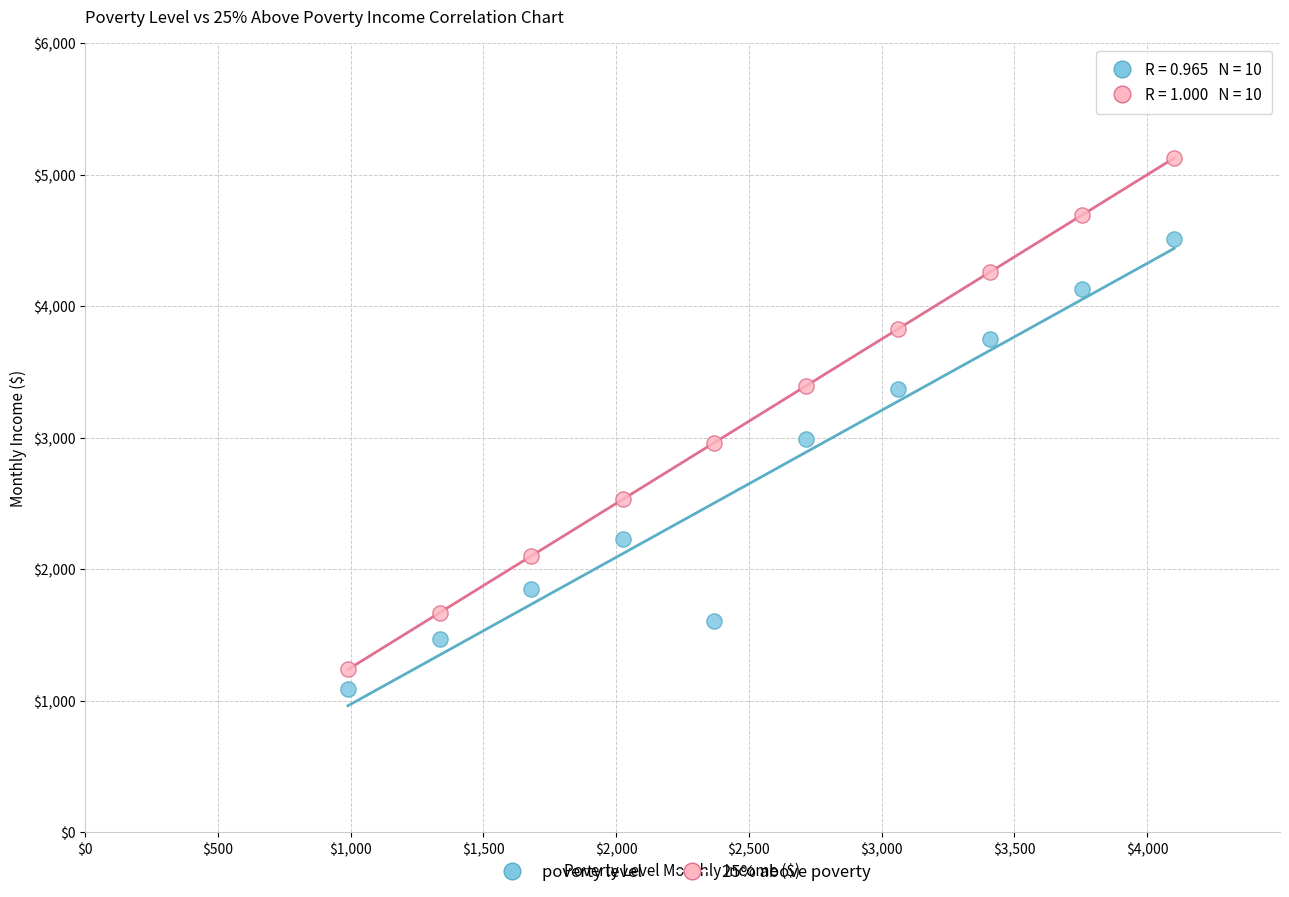

Across all data points, what is the range of Y values (max minus min)?

4037